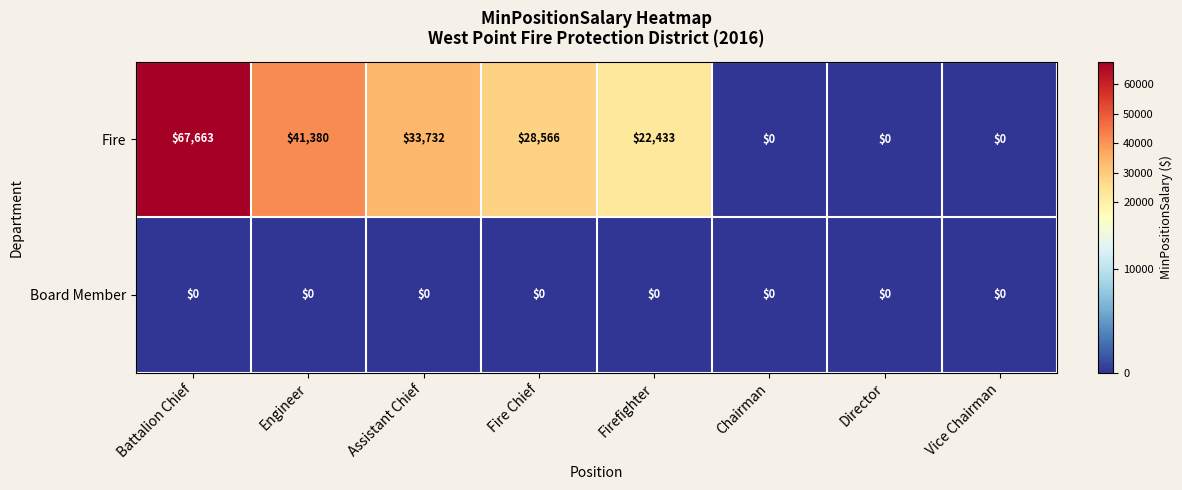

Rank the series at Fire Chief from lowest to highest value.

Board Member, Fire